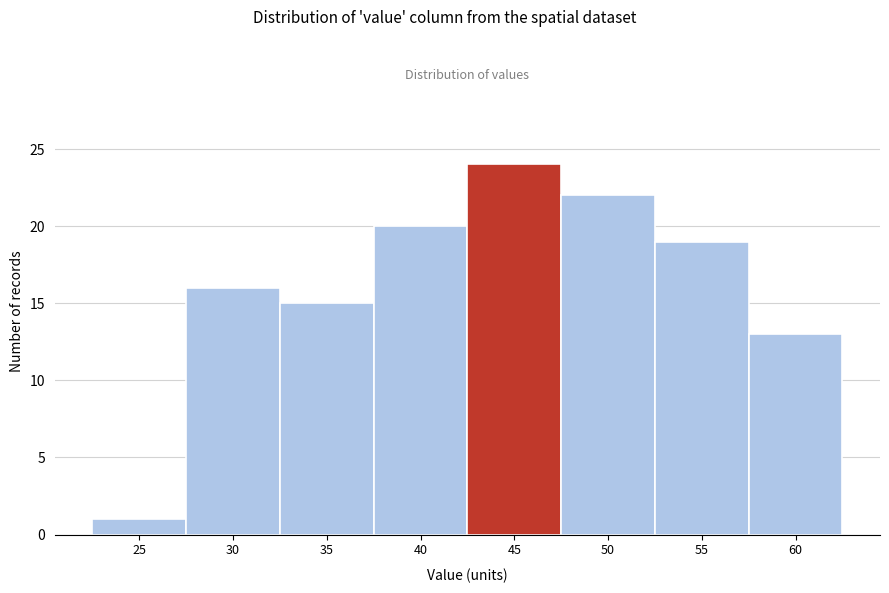

Reading left to right, transcribe all the data shown in this chart.

1	16	15	20	24	22	19	13